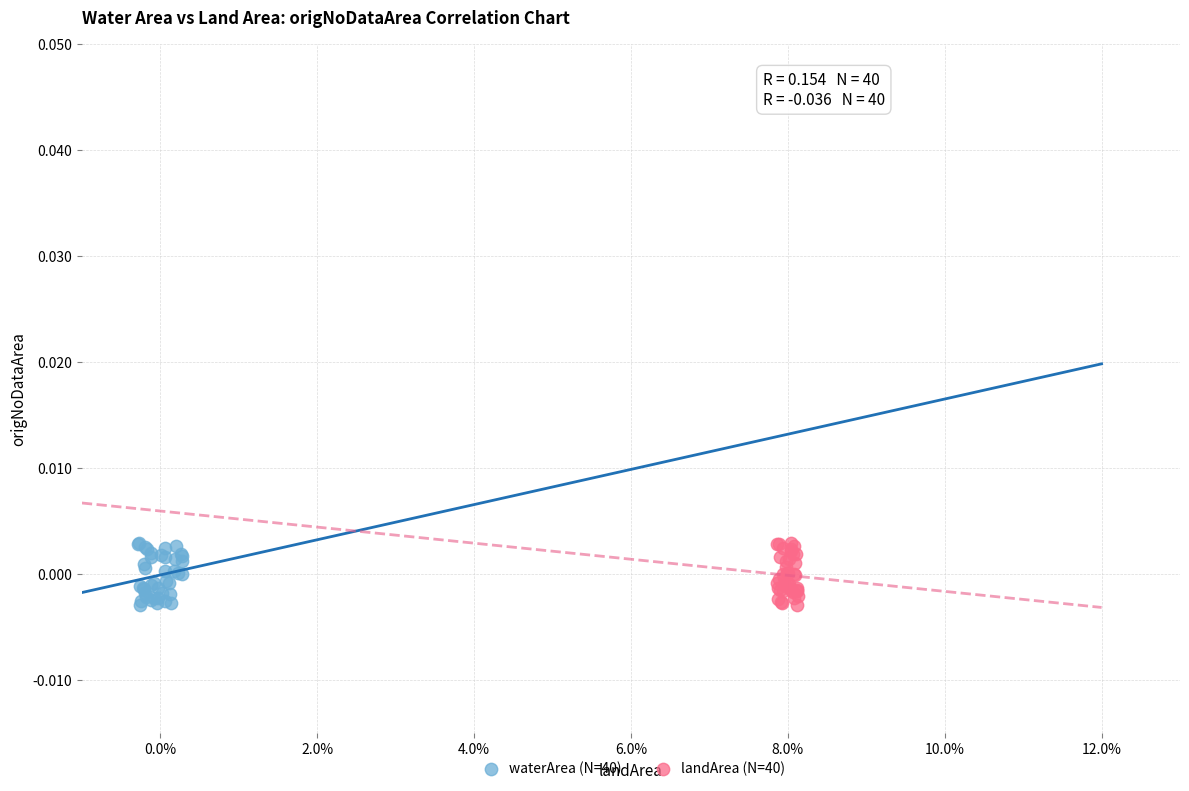

What are all the series names shown in the legend?

waterArea (N=40), landArea (N=40)